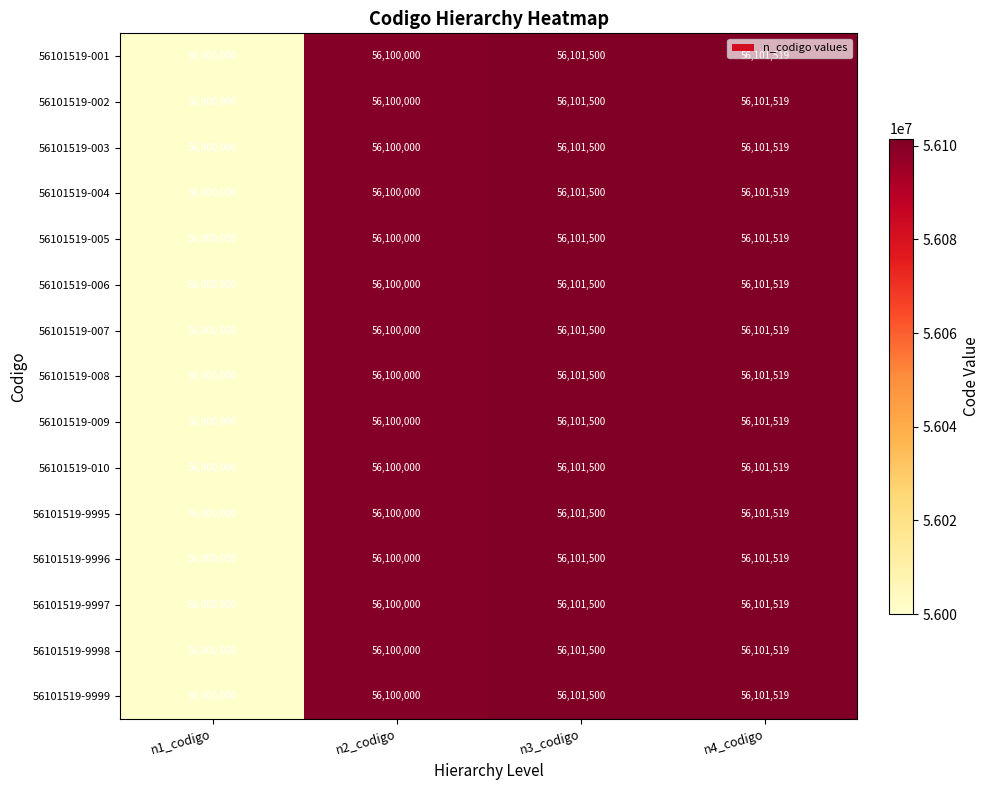

What is the difference between the maximum and minimum values in the 56101519-9995 series?

101519